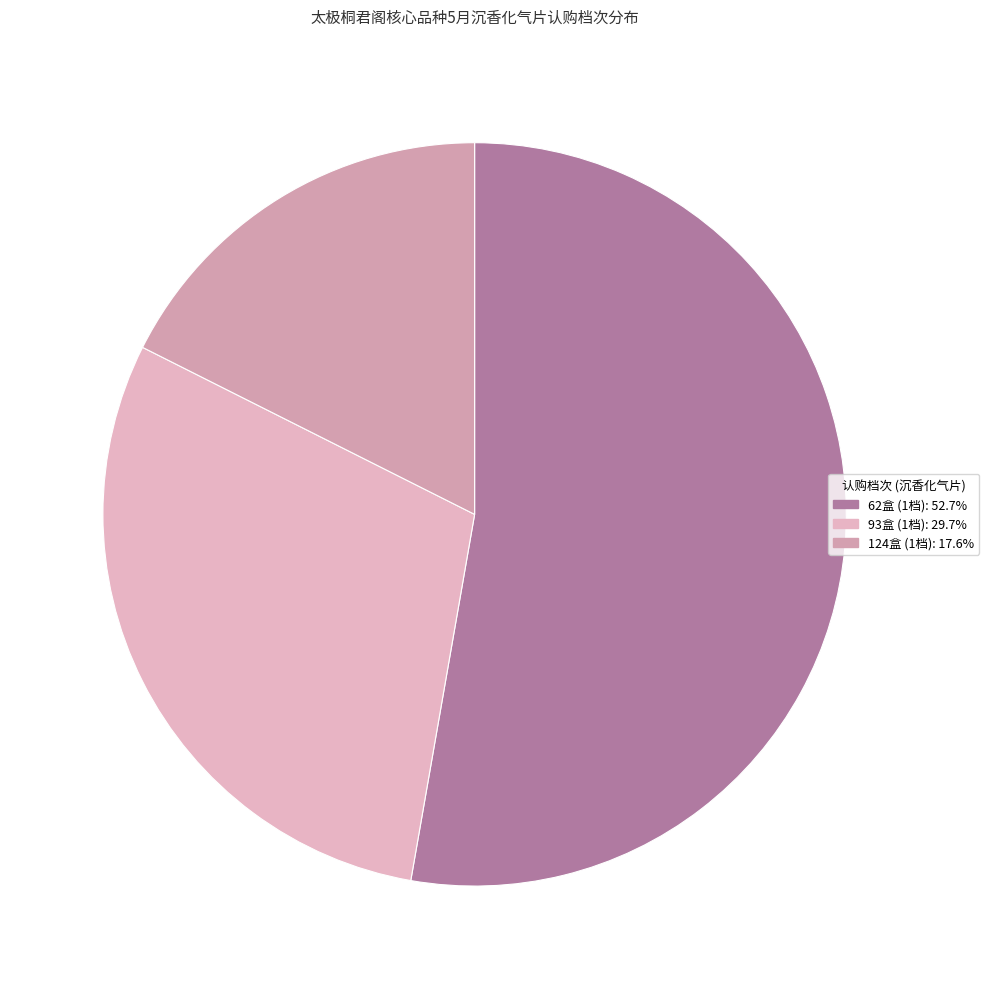

Count the number of slices in the pie.

3